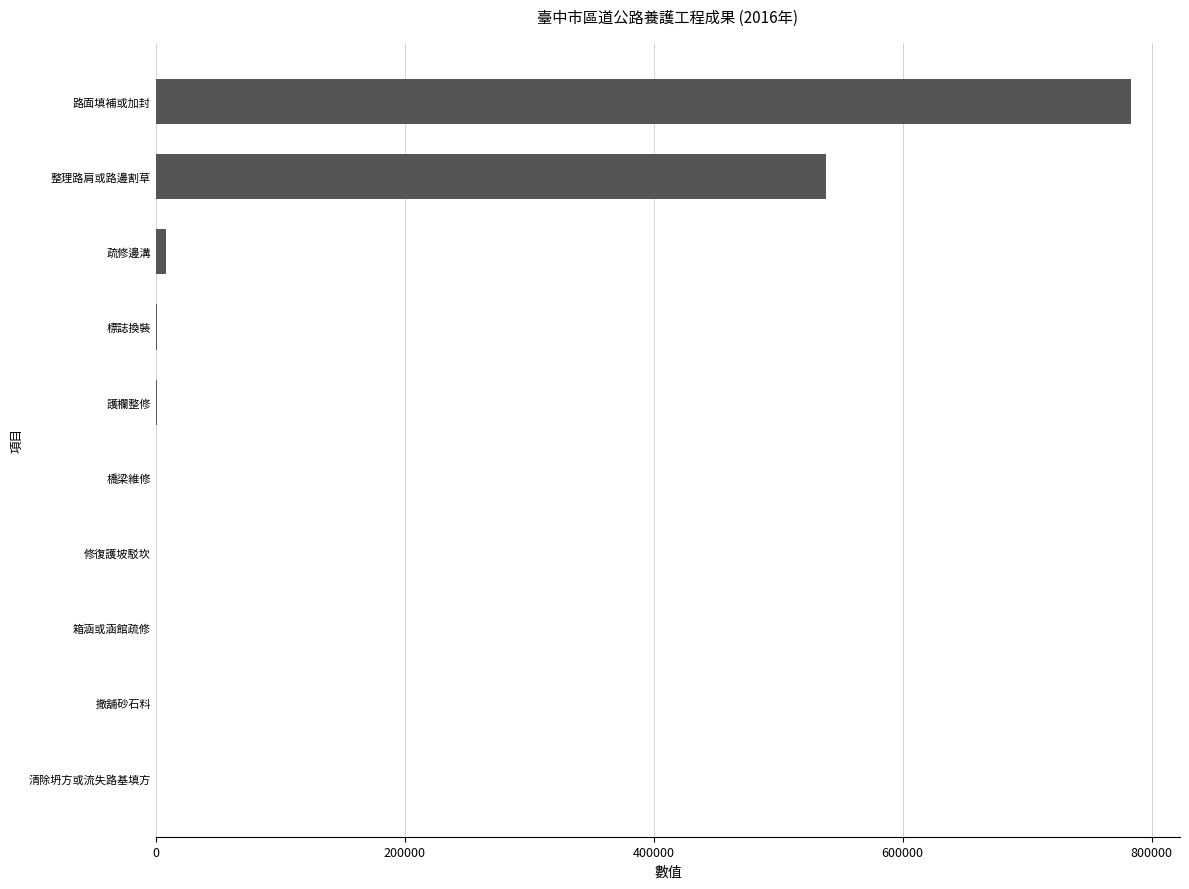

Which has a higher value, 護欄整修 or 路面填補或加封?

路面填補或加封